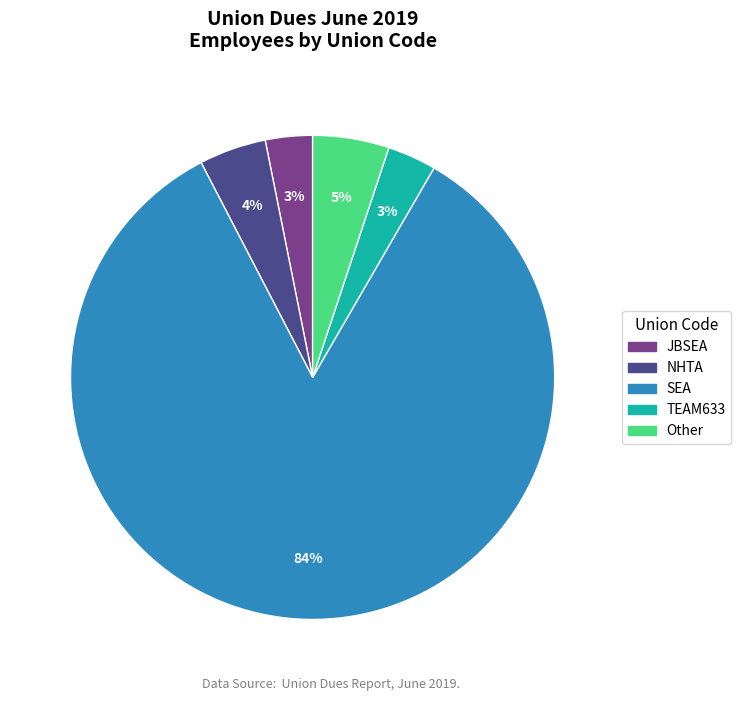

To the nearest percent, what is the average slice percentage?

20%